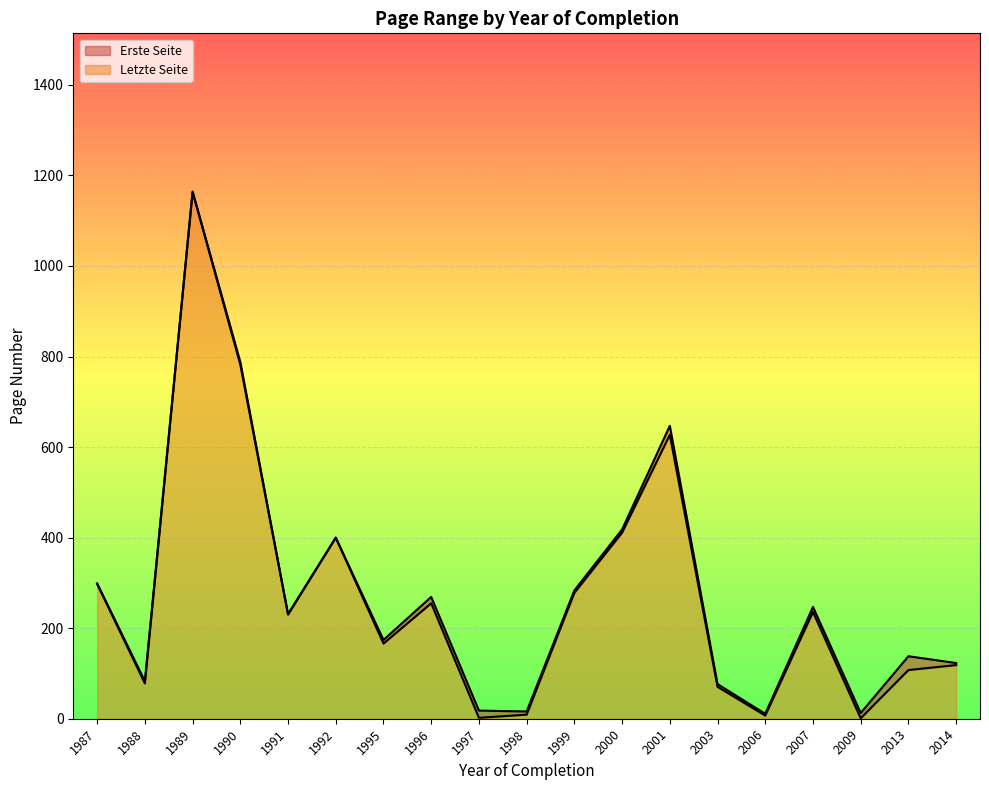

True or false: Letzte Seite and Erste Seite intersect in this chart.

False